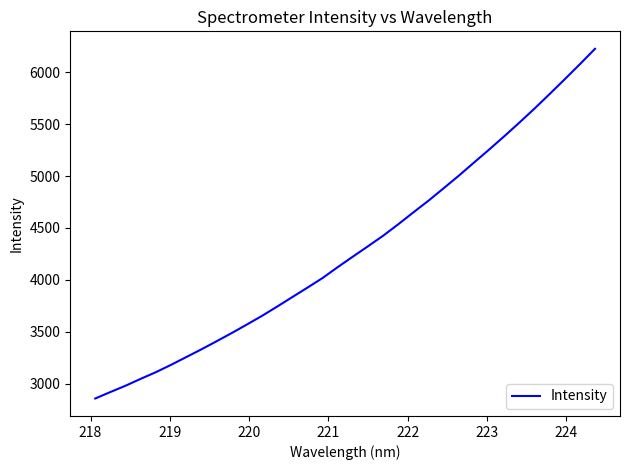

What is the maximum value shown in the chart?

6227.7